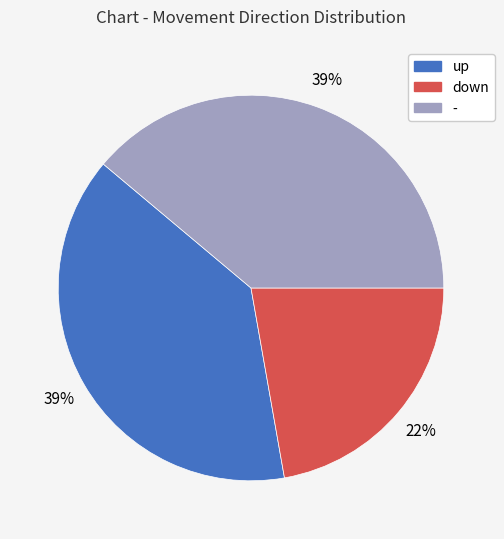

To the nearest percent, what percentage of the pie is down?

22%